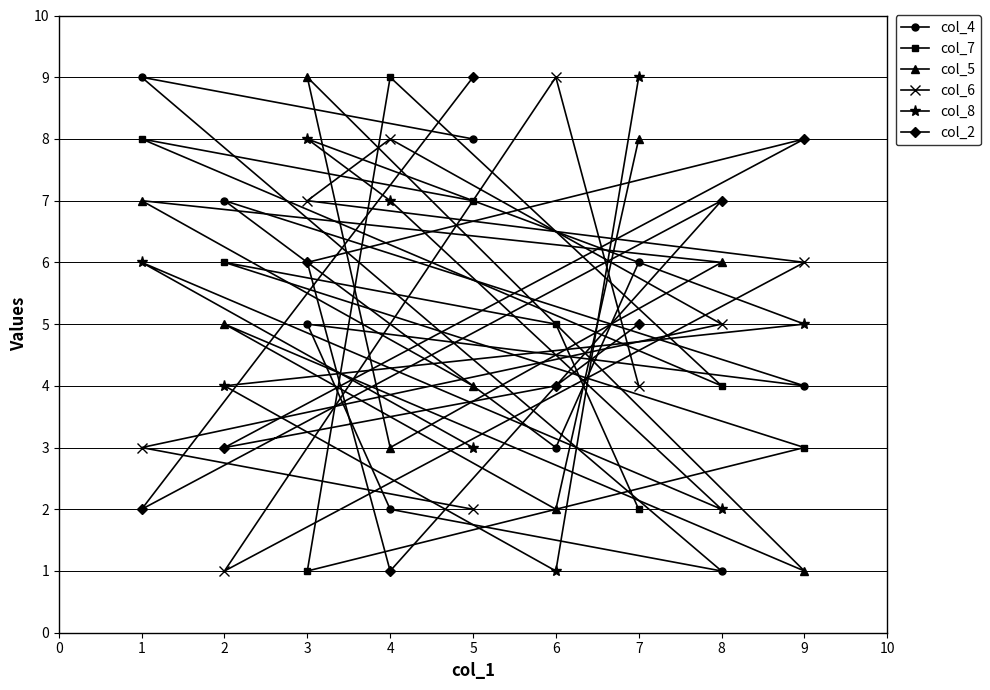

The value of col_7 at 5 is 11. True or false?

False